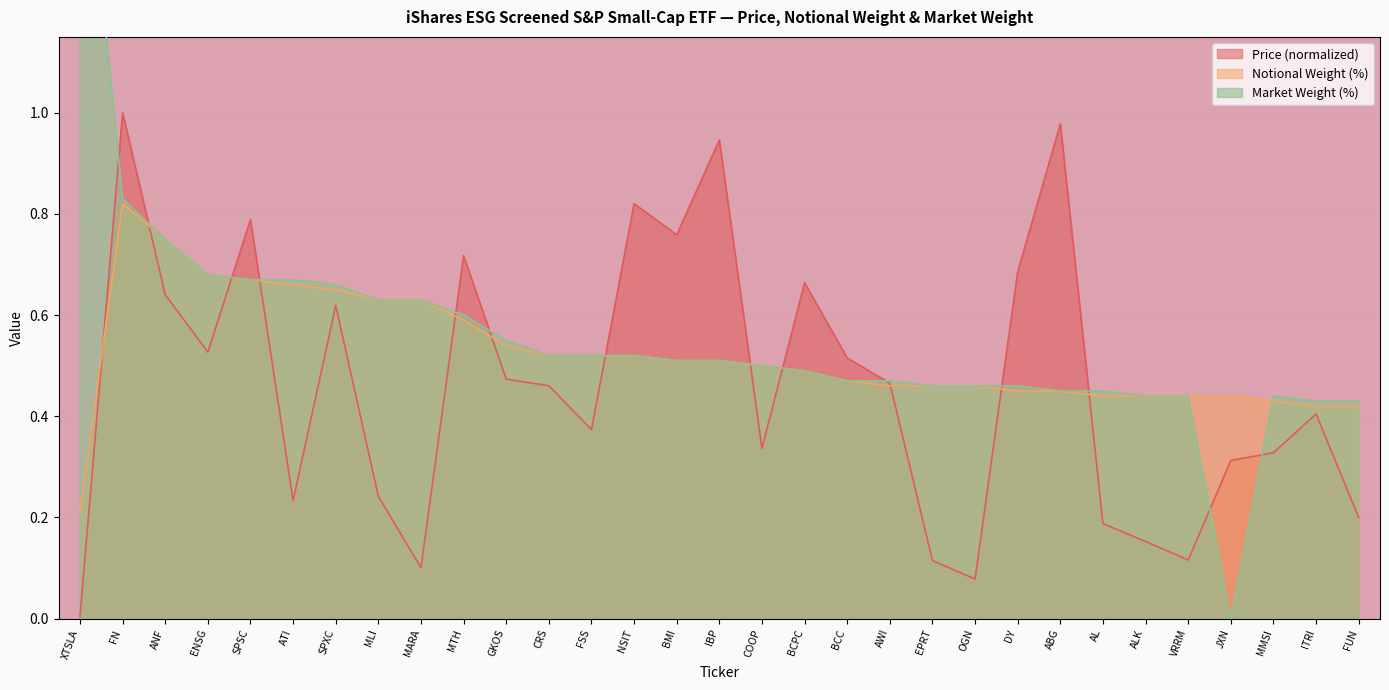

How many data points does each series have?

31